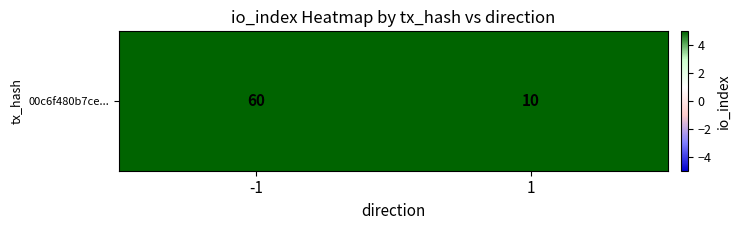

How many values are between 10 and 60?

2